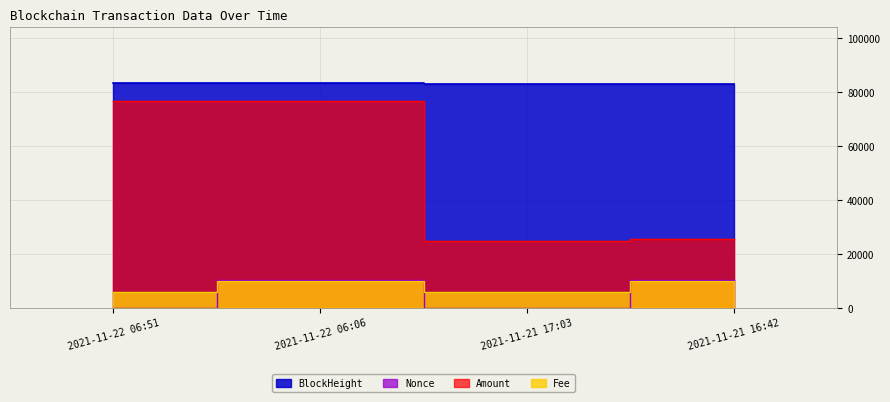

True or false: Amount and BlockHeight cross at least once.

False